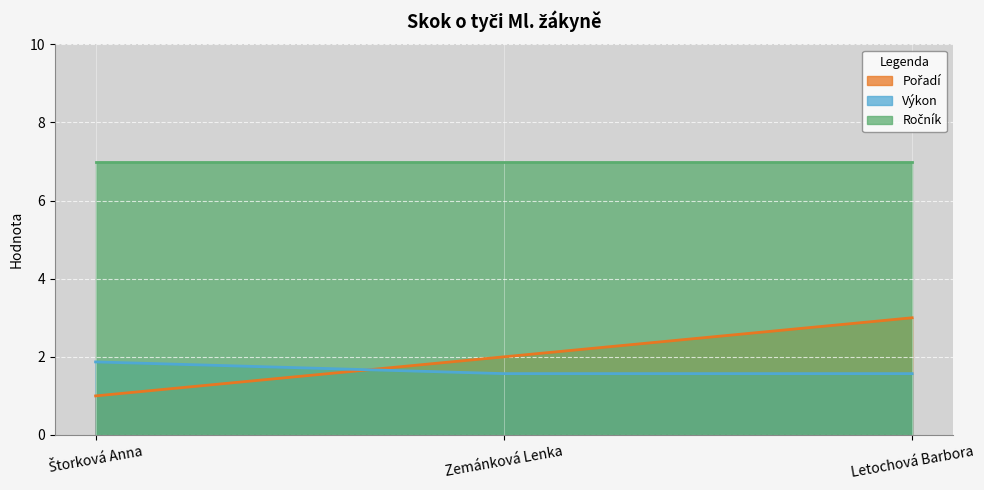

What is the lowest value of the Výkon series?

1.6